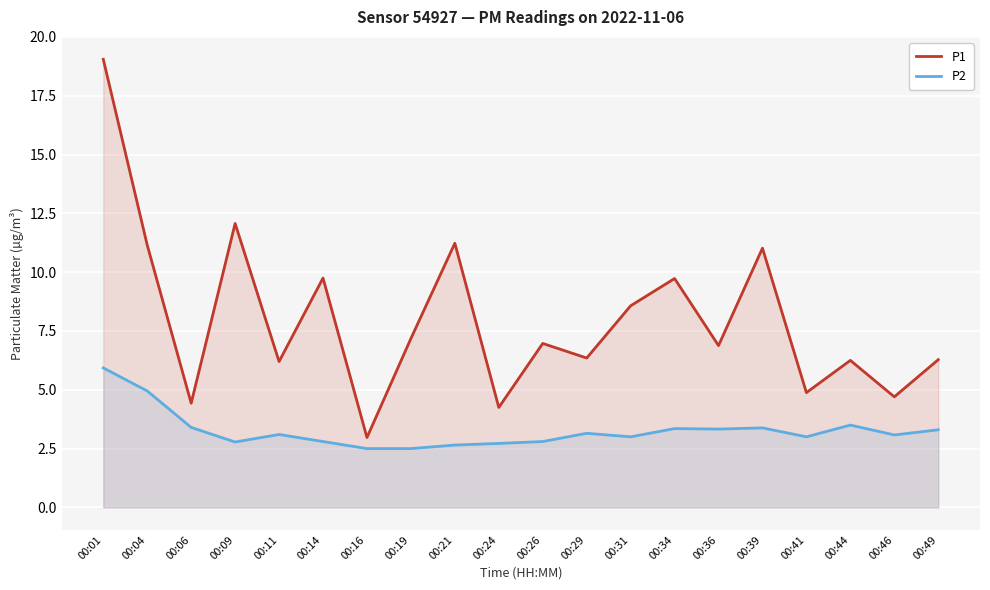

Rank the categories by P1 value from lowest to highest.

00:16, 00:24, 00:06, 00:46, 00:41, 00:11, 00:44, 00:49, 00:29, 00:36, 00:26, 00:19, 00:31, 00:34, 00:14, 00:39, 00:04, 00:21, 00:09, 00:01